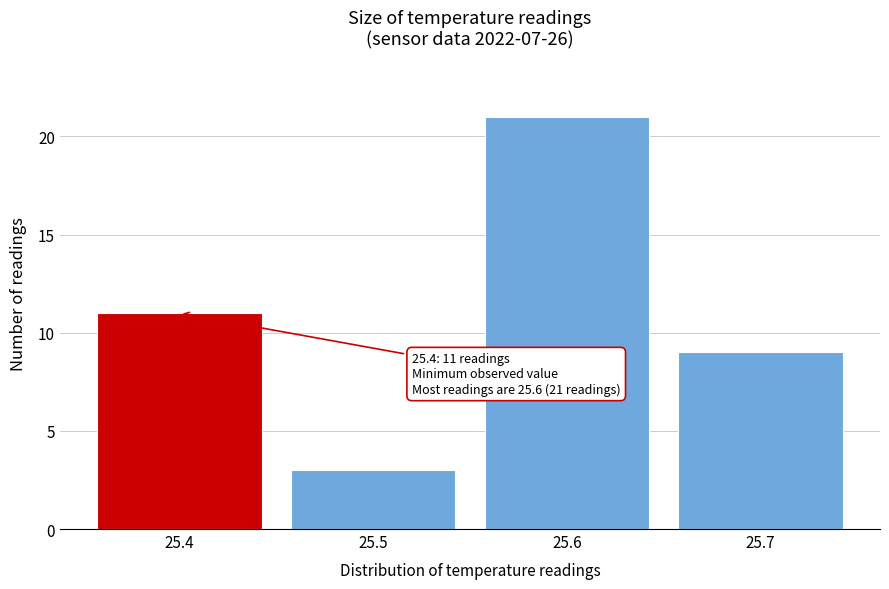

Reading left to right, extract all data points from this chart.

11	3	21	9